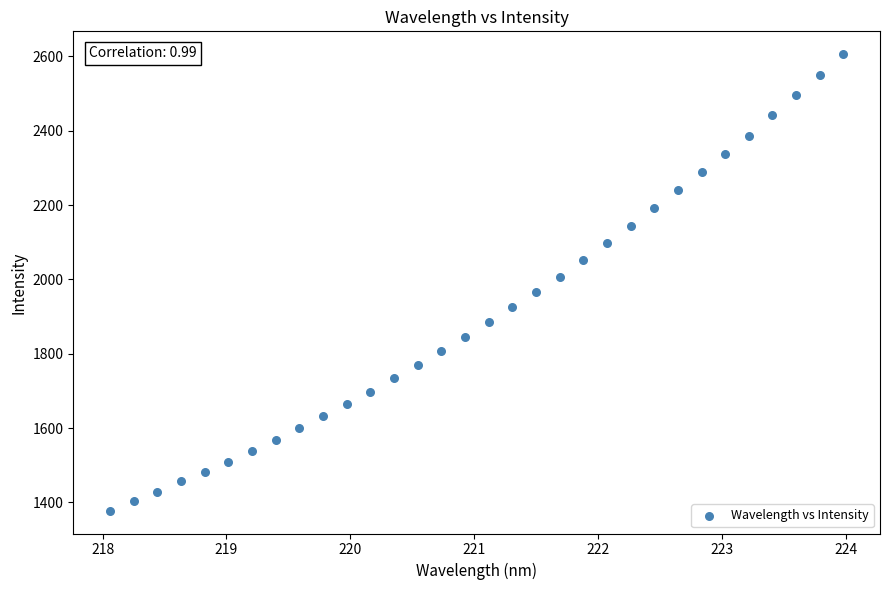

What is the range of Y values (max minus min)?

1228.0